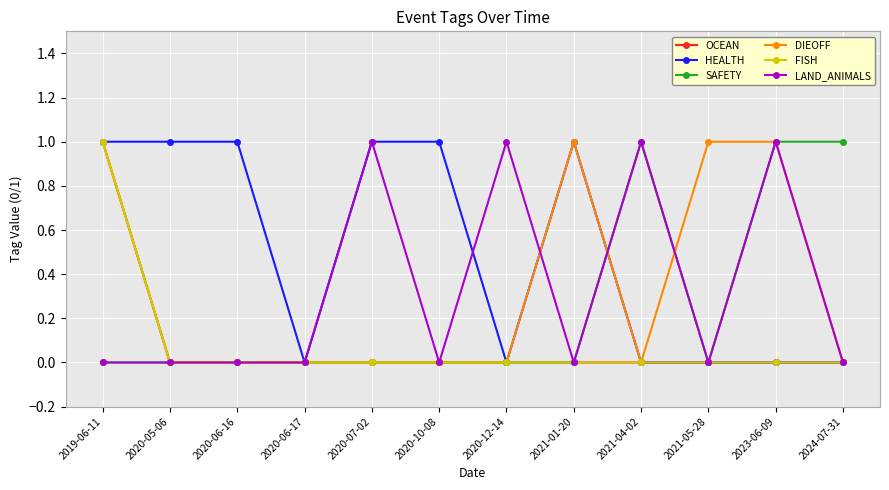

Is this an area chart (filled region under the line)?

No